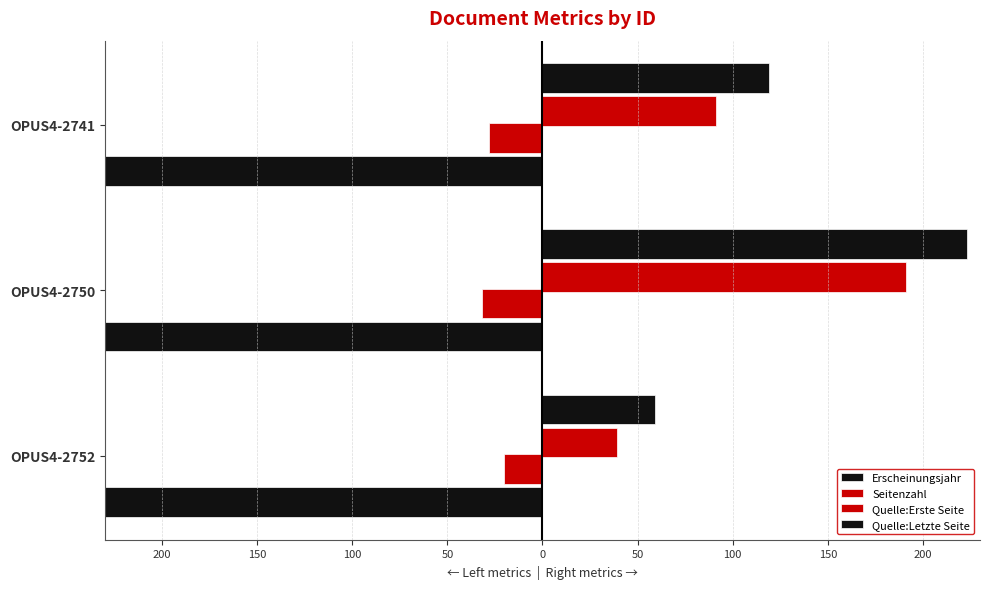

How many values in the Erscheinungsjahr series are below -2001?

1